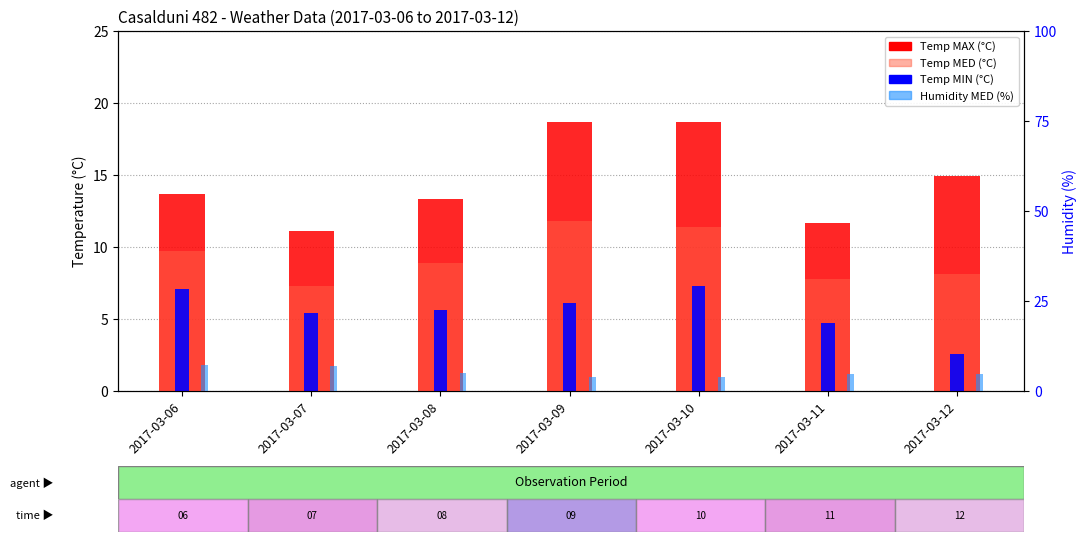

What is the smallest value displayed?

2.6